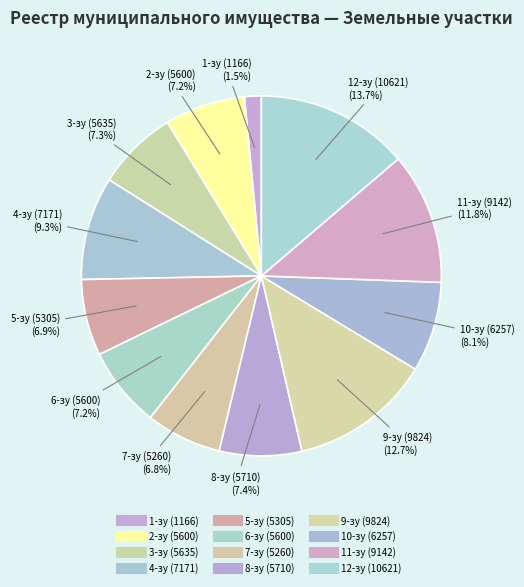

To the nearest percent, what percentage of the pie is 9-зу (9824)?

13%